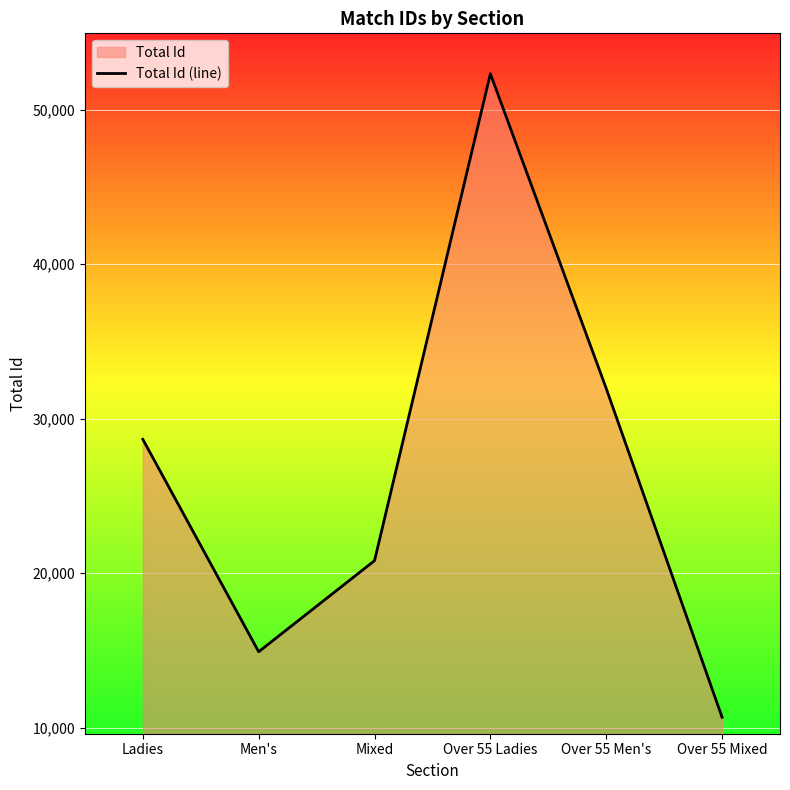

Between Over 55 Men's and Over 55 Ladies, which is larger?

Over 55 Ladies